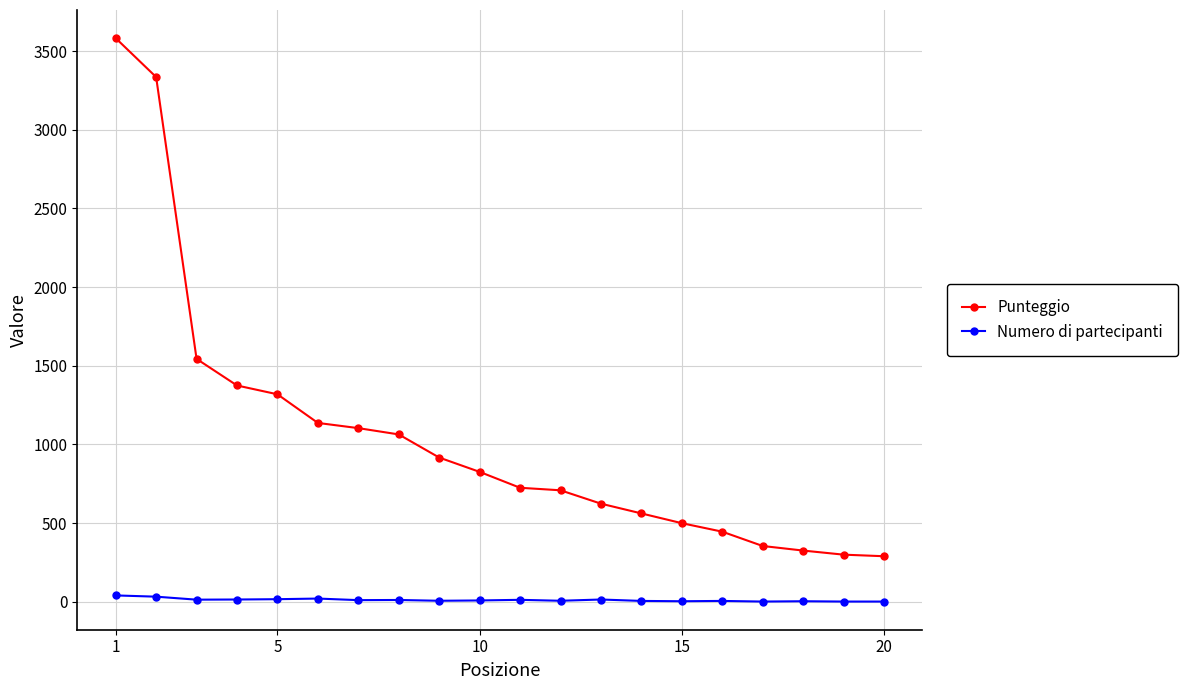

Which series has the largest total across all categories?

Punteggio